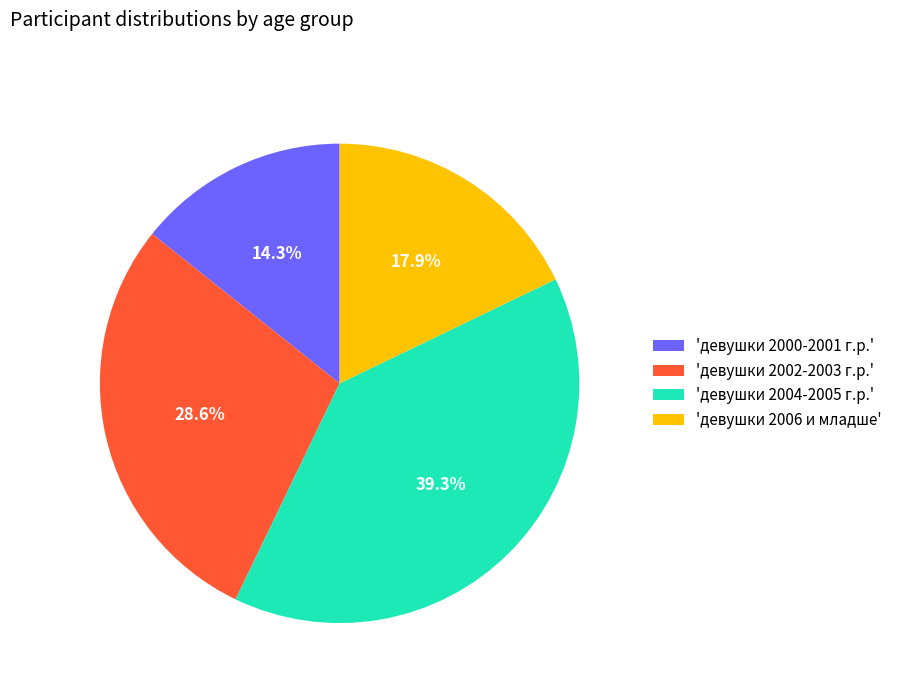

Between 'девушки 2000-2001 г.р.' and 'девушки 2004-2005 г.р.', which is larger?

'девушки 2004-2005 г.р.'